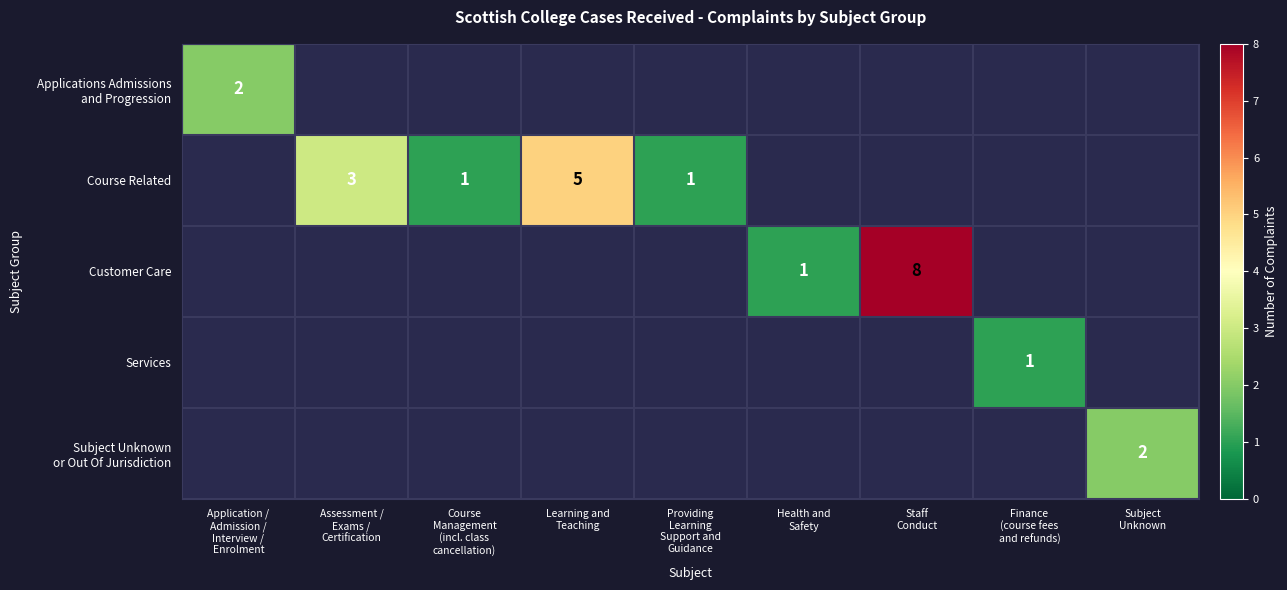

At which label is Applications Admissions and Progression closest to 2?

Application / Admission / Interview / Enrolment